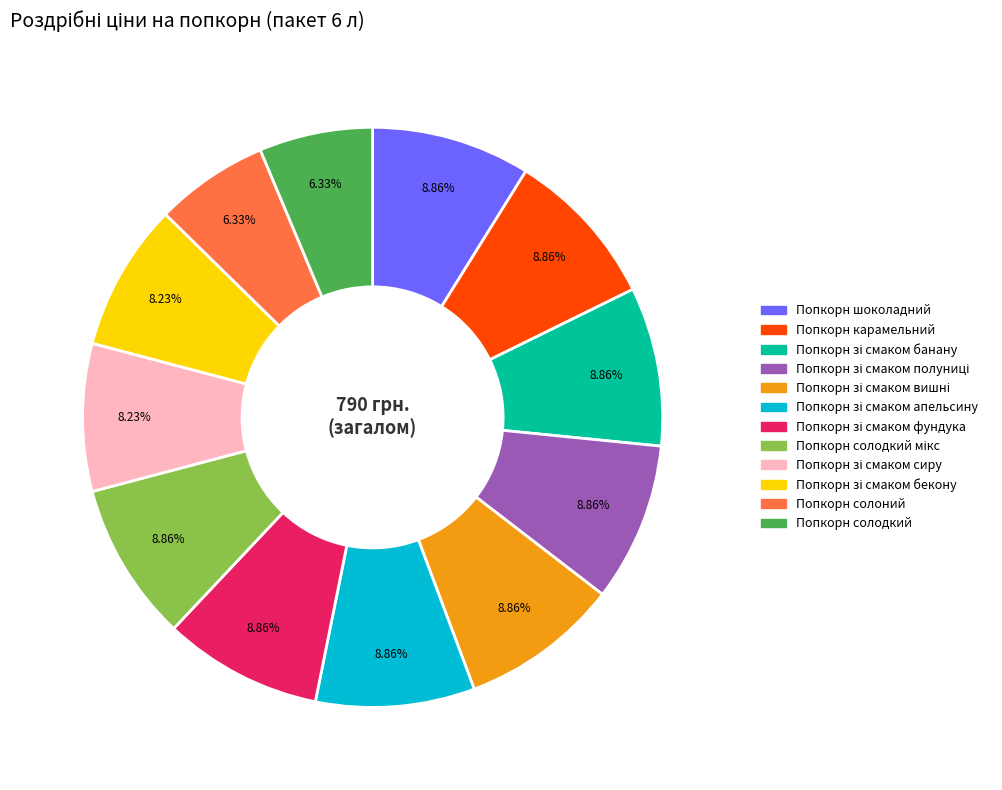

Count the number of slices in the pie.

12